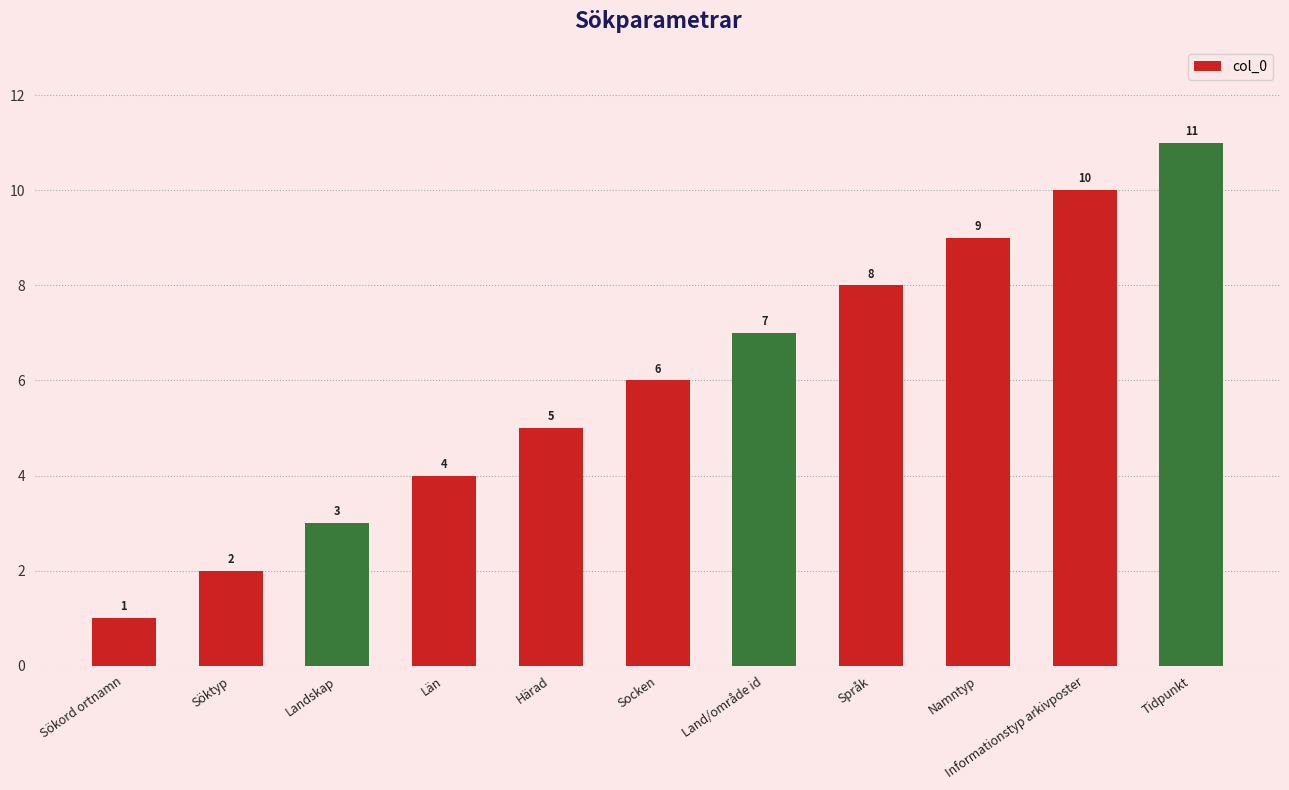

Reading left to right, list all the values displayed in this chart.

Sökord ortnamn=1	Söktyp=2	Landskap=3	Län=4	Härad=5	Socken=6	Land/område id=7	Språk=8	Namntyp=9	Informationstyp arkivposter=10	Tidpunkt=11